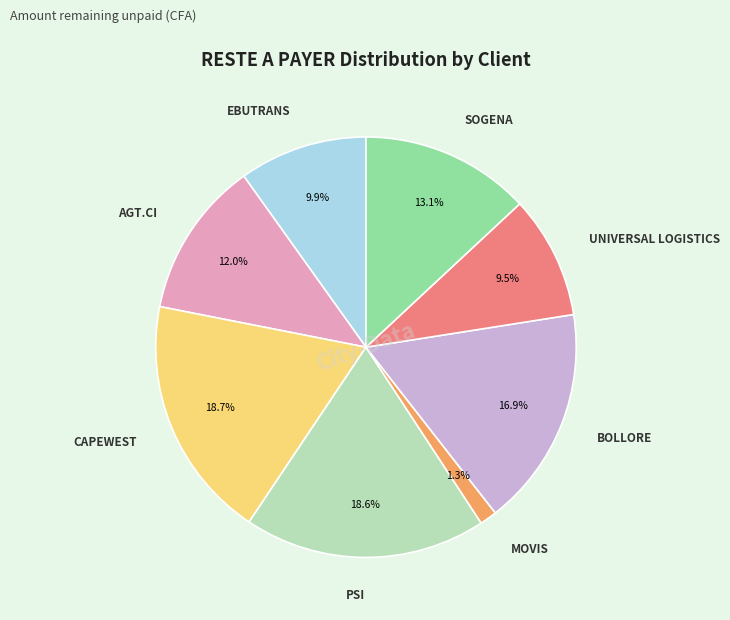

Which category has the smallest portion of the pie?

MOVIS